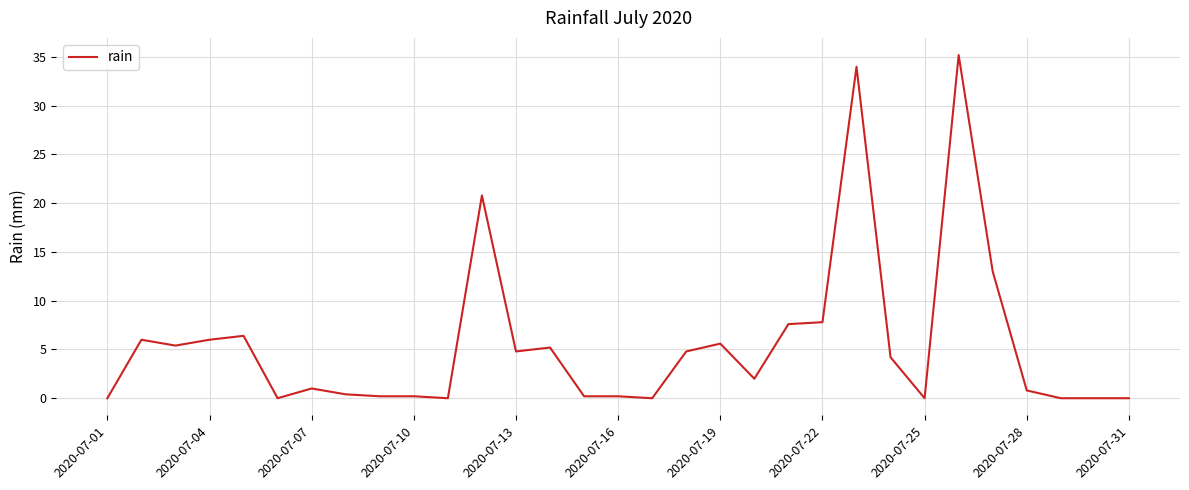

What is the difference between the maximum and minimum values?

35.2